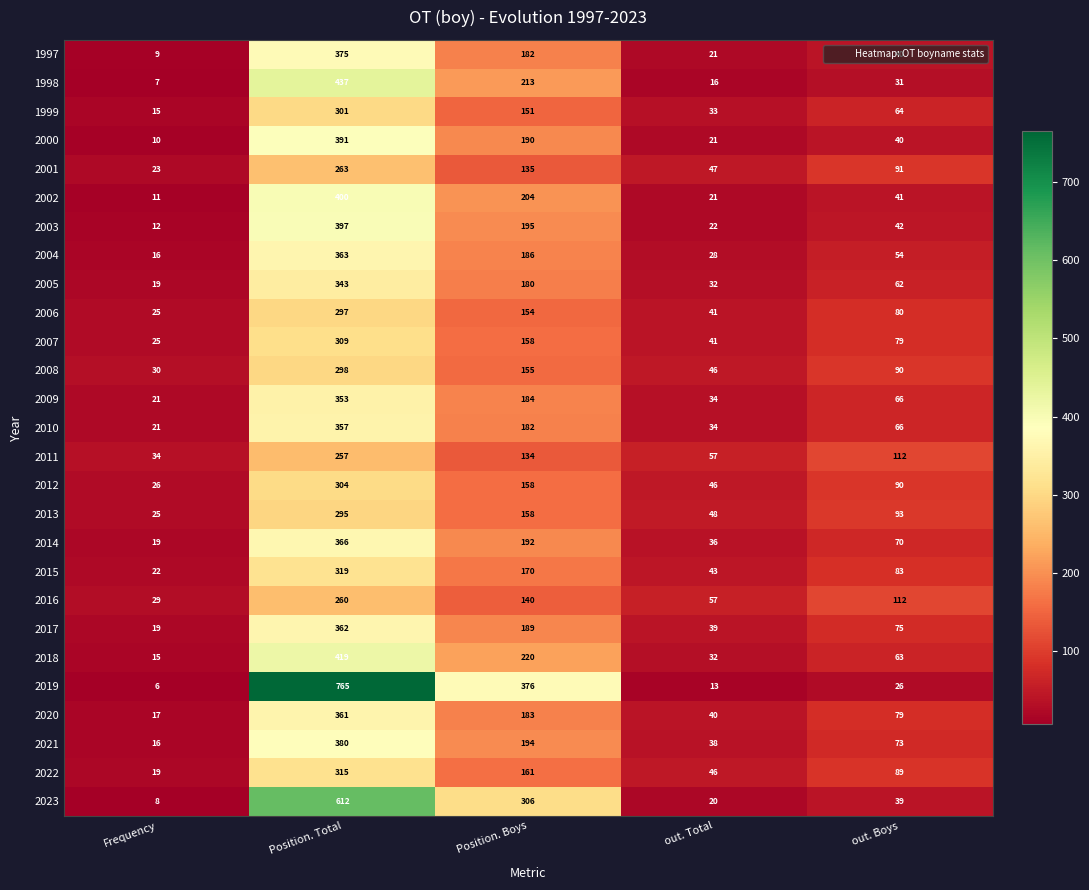

Where does the 2016 series first go above 112?

Position. Total